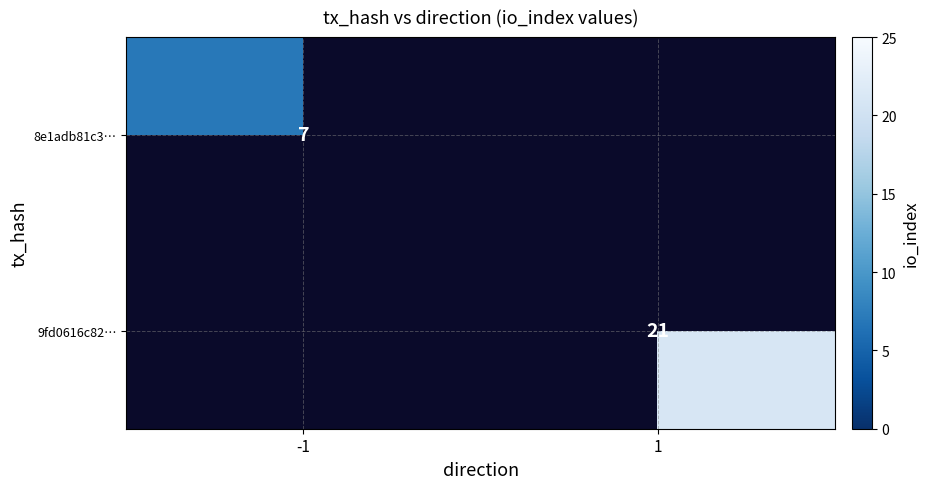

Is the value of 8e1adb81c3… at -1 greater than the value of 9fd0616c82… at 1?

No